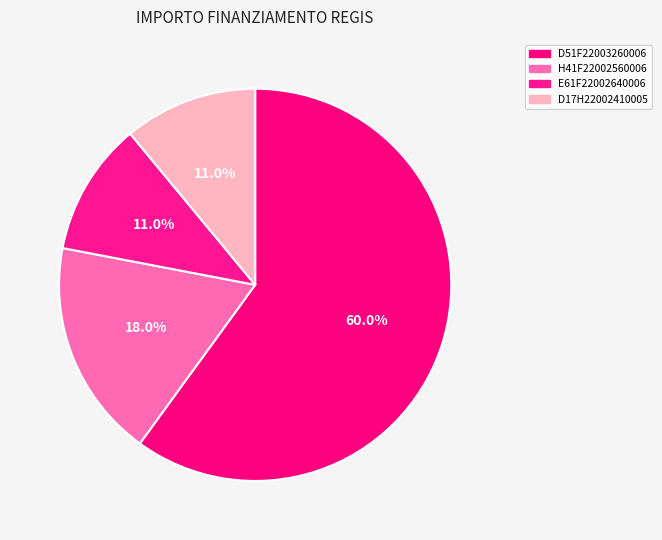

Which has a higher value, E61F22002640006 or H41F22002560006?

H41F22002560006